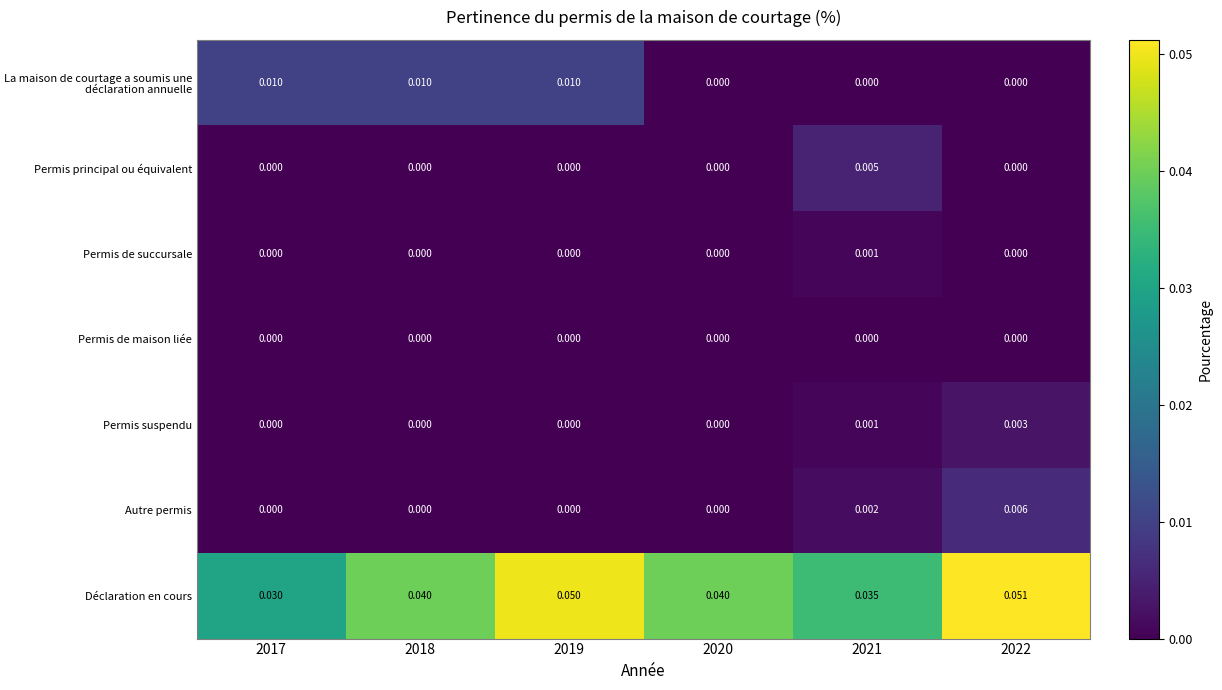

Is the value of Autre permis at 2018 greater than the value of La maison de courtage a soumis une déclaration annuelle at 2018?

No